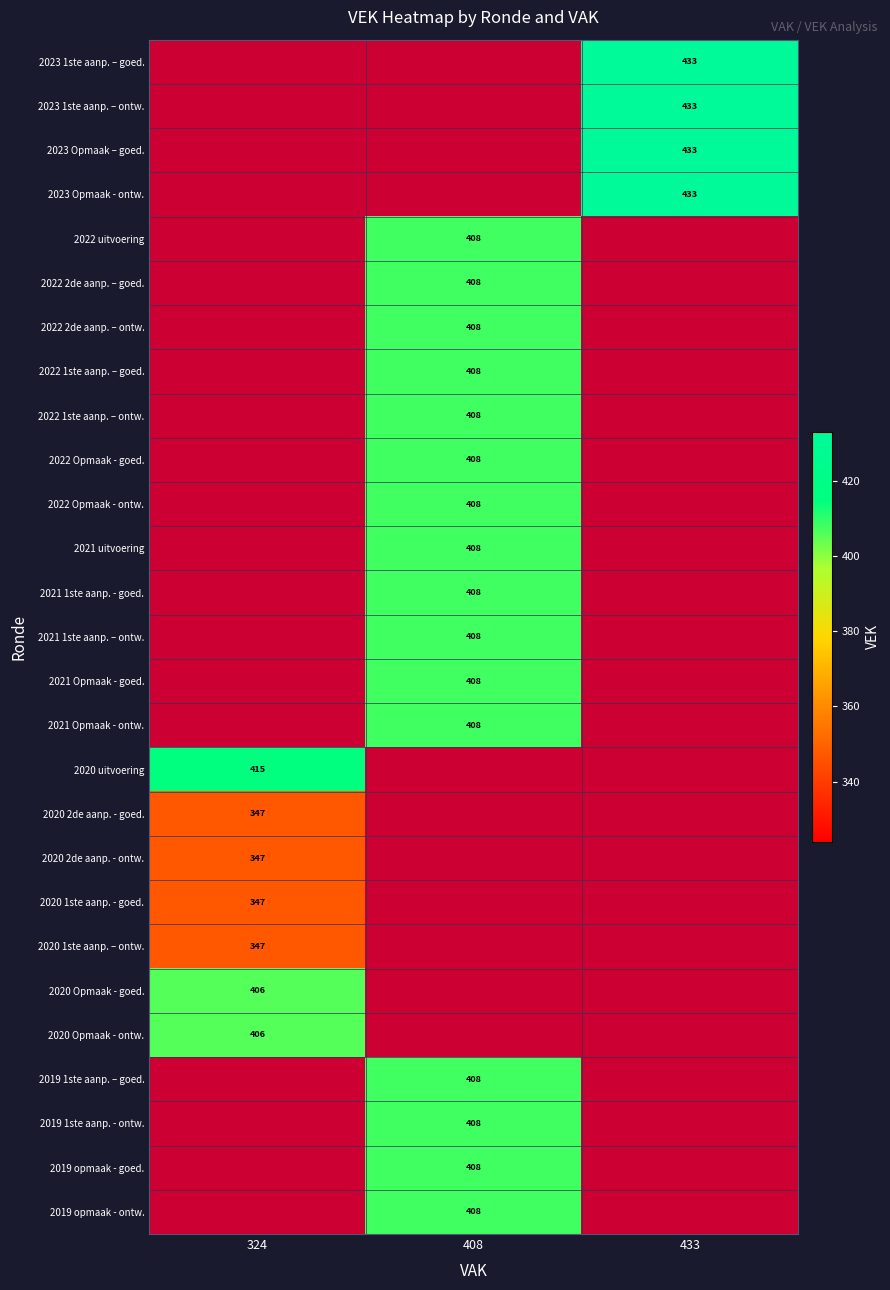

True or false: 2022 1ste aanp. – ontw. has a value of 408 at 408.

True